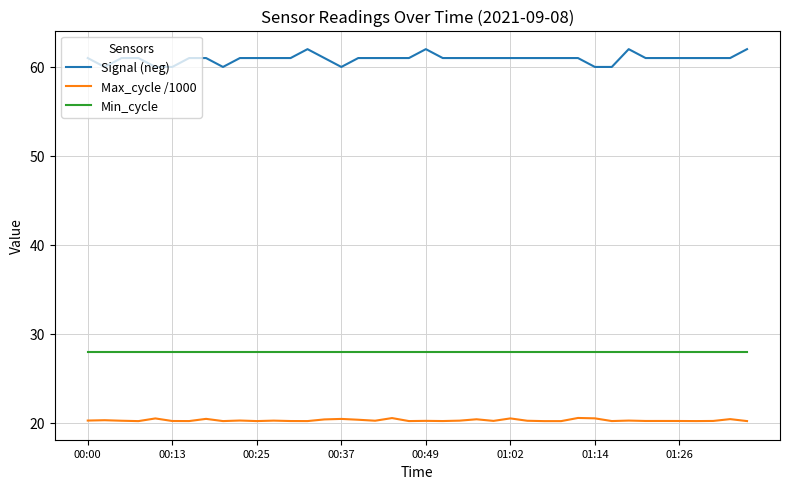

Which series has the largest range (max minus min)?

Signal (neg)